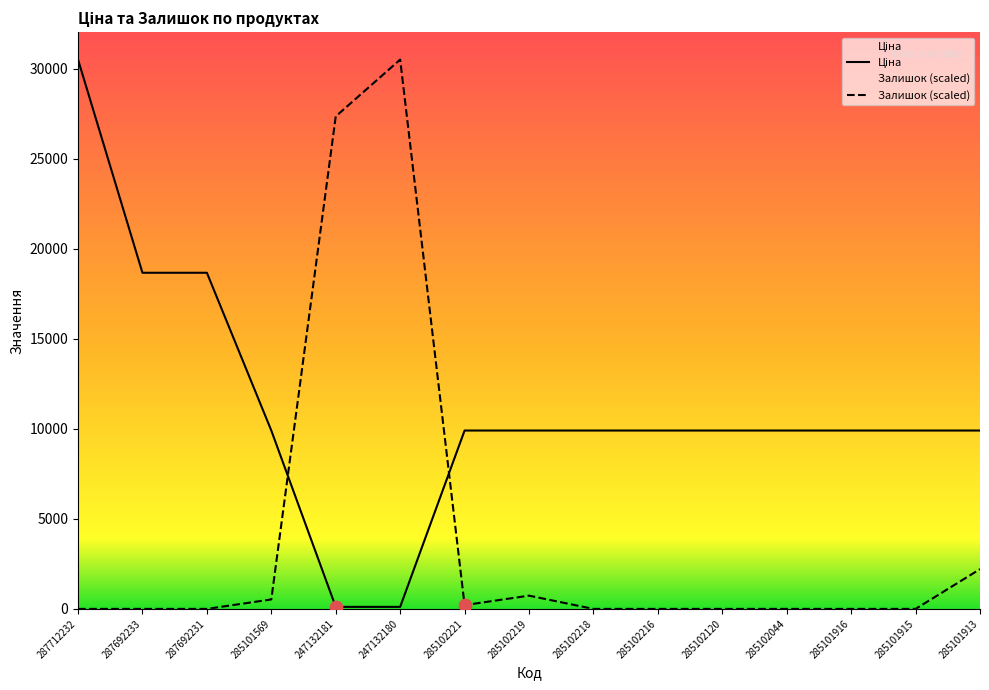

What is the total value across all series at 285102221?

10118.9